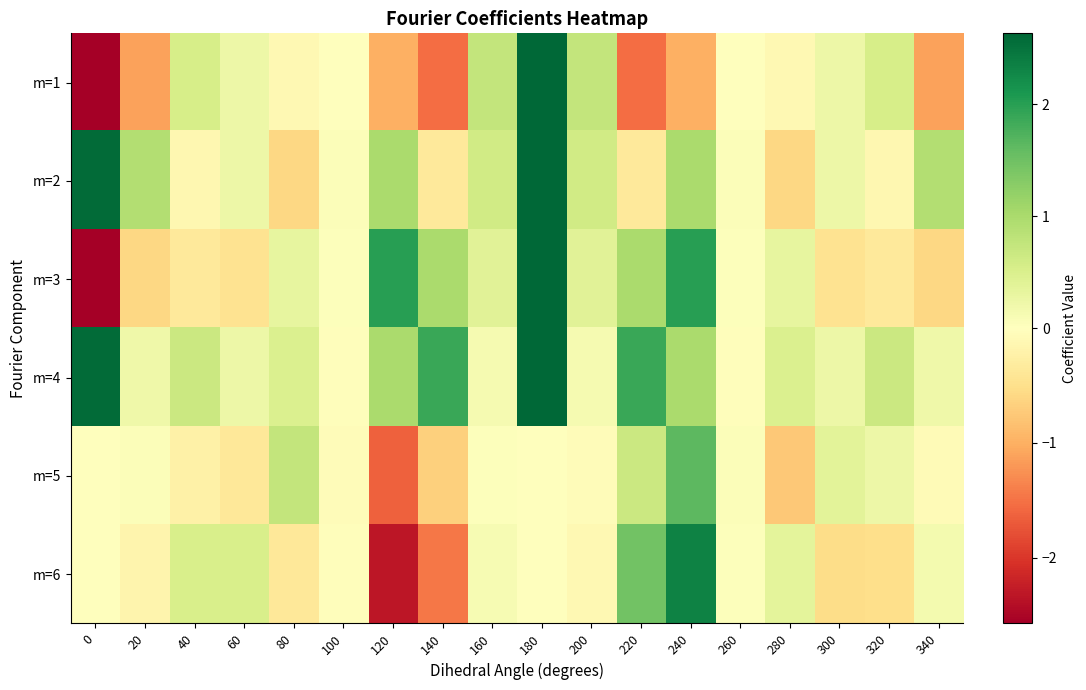

Reading left to right, extract all data points from this chart.

m=1: 0=-2.6	20=-1.1	40=0.5	60=0.2	80=-0.1	100=-0.0	120=-1.0	140=-1.5	160=0.7	180=2.6	200=0.7	220=-1.5	240=-1.0	260=-0.0	280=-0.1	300=0.2	320=0.5	340=-1.1
m=2: 0=2.6	20=0.9	40=-0.1	60=0.2	80=-0.6	100=0.0	120=1.0	140=-0.3	160=0.6	180=2.6	200=0.6	220=-0.3	240=1.0	260=0.0	280=-0.6	300=0.2	320=-0.1	340=0.9
m=3: 0=-2.6	20=-0.6	40=-0.4	60=-0.5	80=0.3	100=0.0	120=2.0	140=1.0	160=0.4	180=2.6	200=0.4	220=1.0	240=2.0	260=0.0	280=0.3	300=-0.5	320=-0.4	340=-0.6
m=4: 0=2.6	20=0.2	40=0.7	60=0.2	80=0.5	100=-0.0	120=1.0	140=1.9	160=0.1	180=2.6	200=0.1	220=1.9	240=1.0	260=-0.0	280=0.5	300=0.2	320=0.7	340=0.2
m=5: 0=-0.0	20=0.1	40=-0.2	60=-0.4	80=0.8	100=-0.1	120=-1.6	140=-0.7	160=0.0	180=0.0	200=-0.0	220=0.7	240=1.6	260=0.1	280=-0.8	300=0.4	320=0.2	340=-0.1
m=6: 0=0.0	20=-0.2	40=0.5	60=0.5	80=-0.4	100=-0.0	120=-2.3	140=-1.5	160=0.1	180=0.0	200=-0.1	220=1.5	240=2.3	260=0.0	280=0.4	300=-0.5	320=-0.5	340=0.2